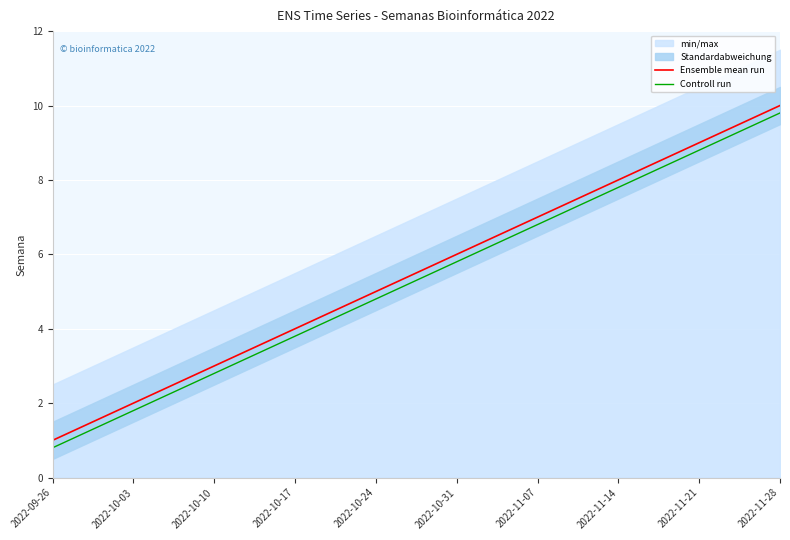

Is this an area chart (filled region under the line)?

No